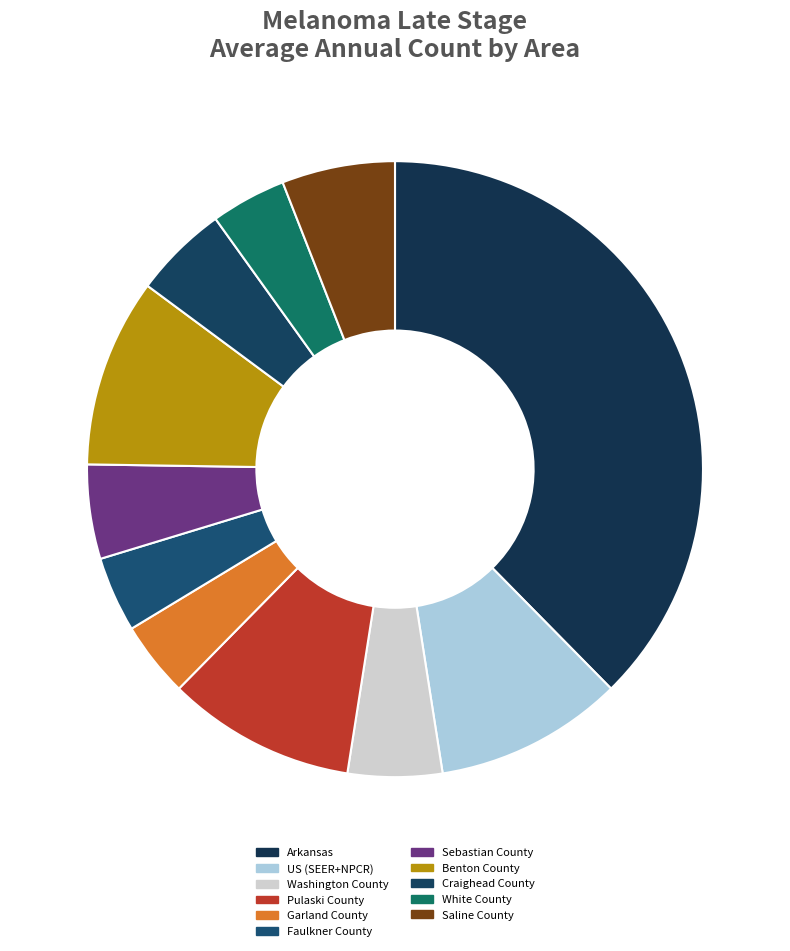

How many segments does this pie chart have?

11